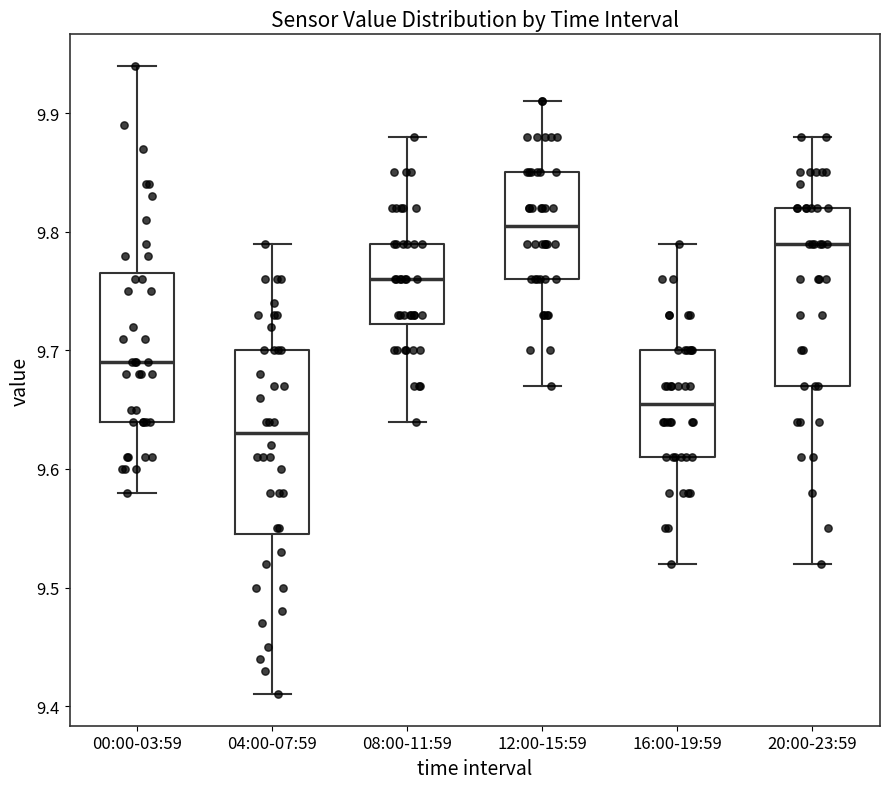

Reading left to right, read every box against the y-axis: the position of its median line, the range the box covers, and the ends of its whiskers. The values are not printed on the chart, so give them approximately, as read against the axis.

00:00-03:59: median 9.69, box 9.64 to 9.77, whiskers 9.58 to 9.94
04:00-07:59: median 9.63, box 9.55 to 9.70, whiskers 9.41 to 9.79
08:00-11:59: median 9.76, box 9.72 to 9.79, whiskers 9.64 to 9.88
12:00-15:59: median 9.81, box 9.76 to 9.85, whiskers 9.67 to 9.91
16:00-19:59: median 9.66, box 9.61 to 9.70, whiskers 9.52 to 9.79
20:00-23:59: median 9.79, box 9.67 to 9.82, whiskers 9.52 to 9.88